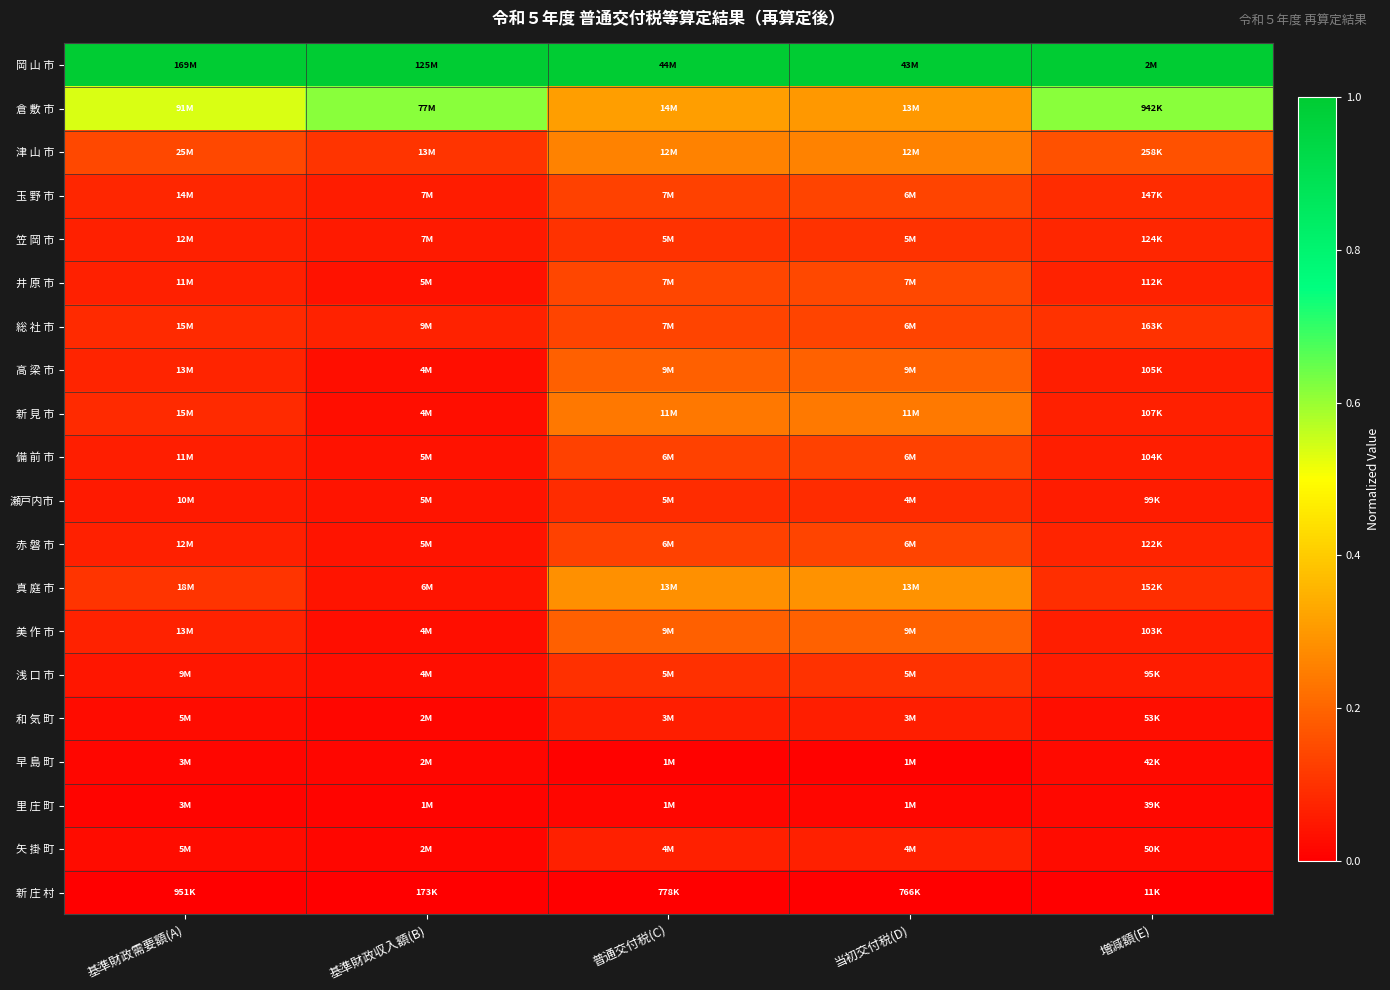

What is the difference between the highest and lowest values at 増減額(E)?

1.0